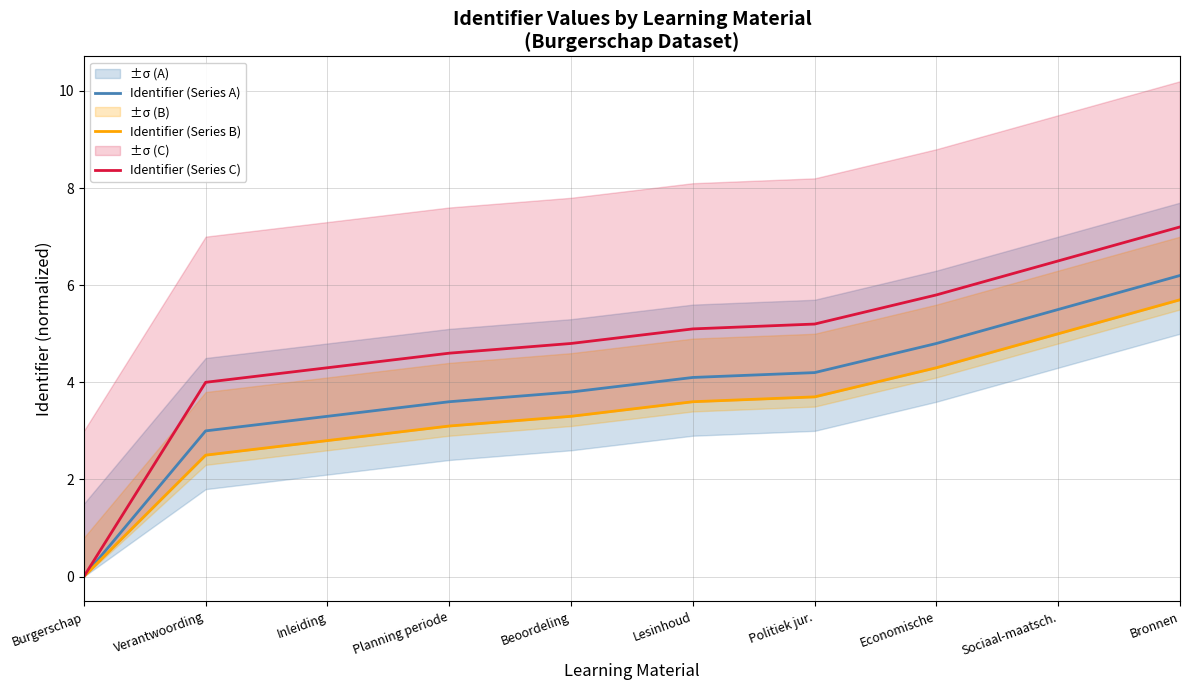

True or false: Identifier (Series B) and Identifier (Series C) intersect in this chart.

False